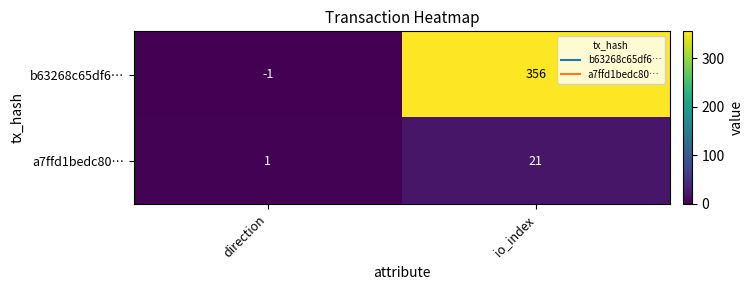

What is the maximum value shown in the chart?

356